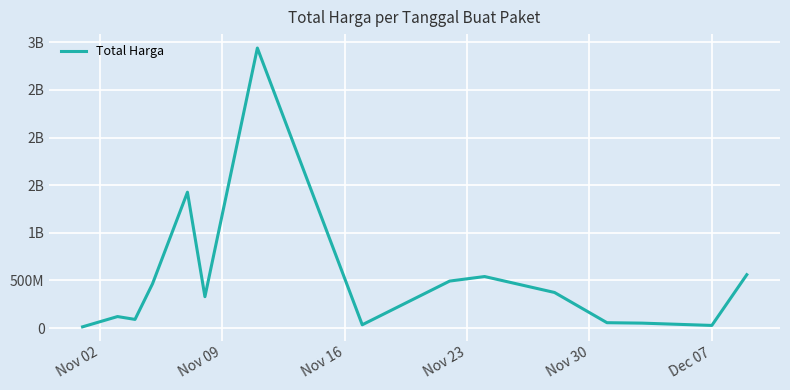

Does the chart display data point markers on the line(s)?

No